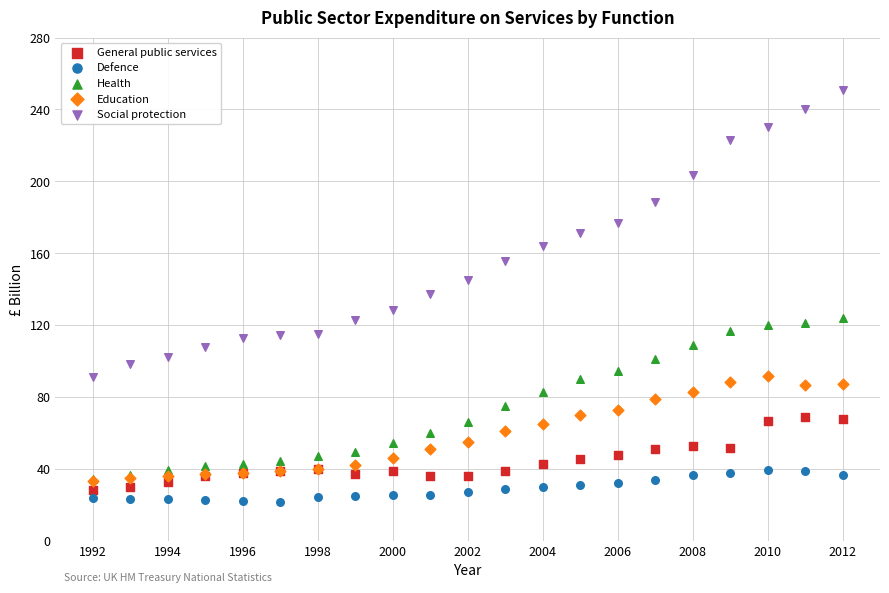

What are all the series names shown in the legend?

General public services, Defence, Health, Education, Social protection